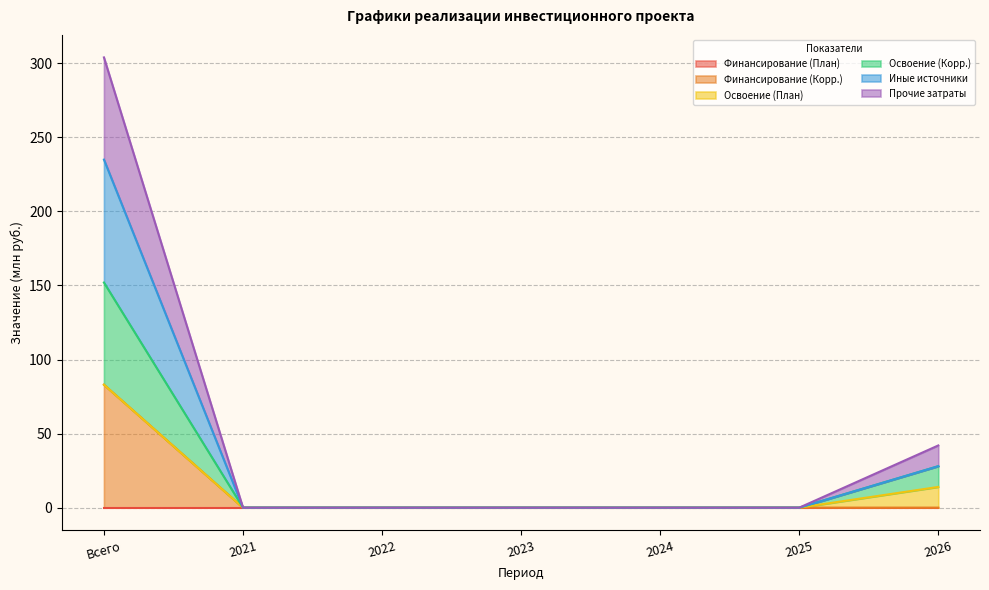

Which series has the largest range (max minus min)?

Иные источники